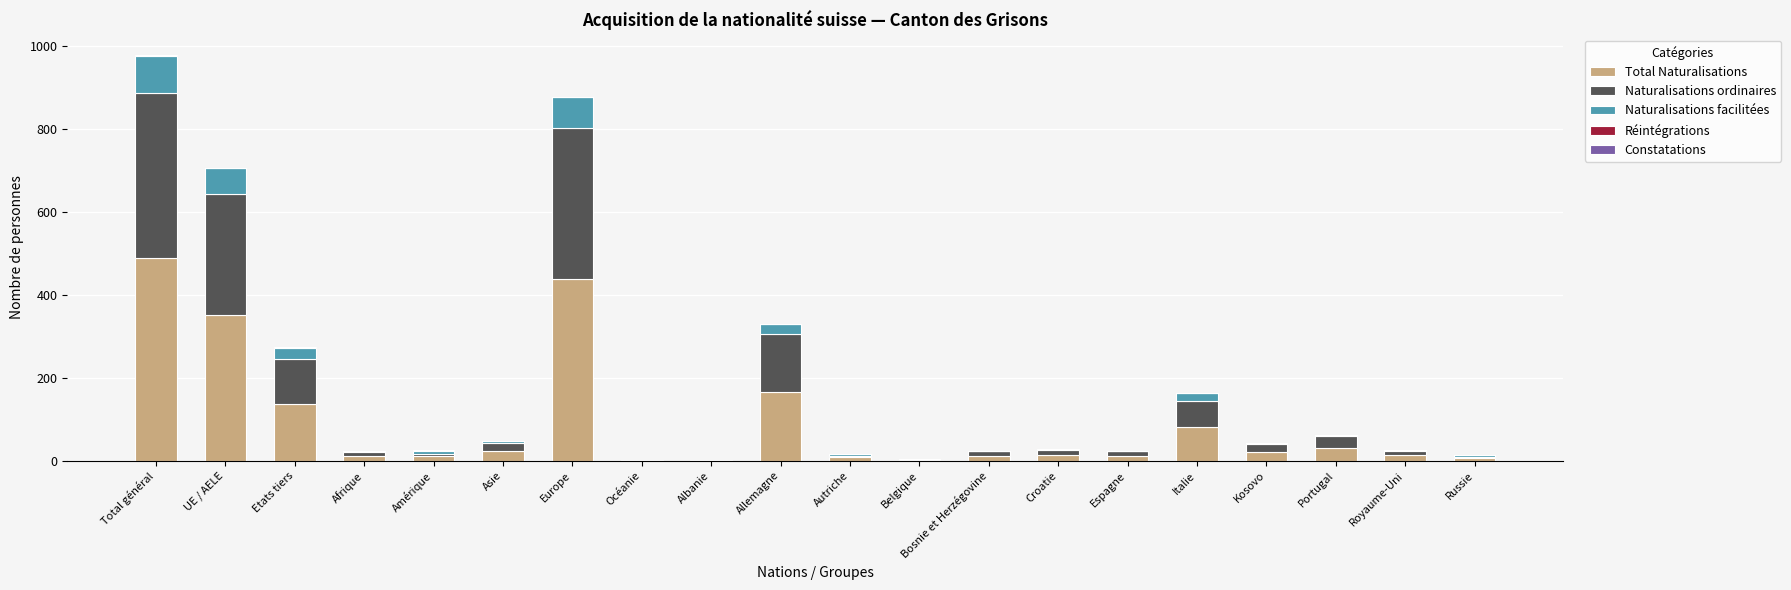

True or false: Total Naturalisations has a value of 74 at Allemagne.

False